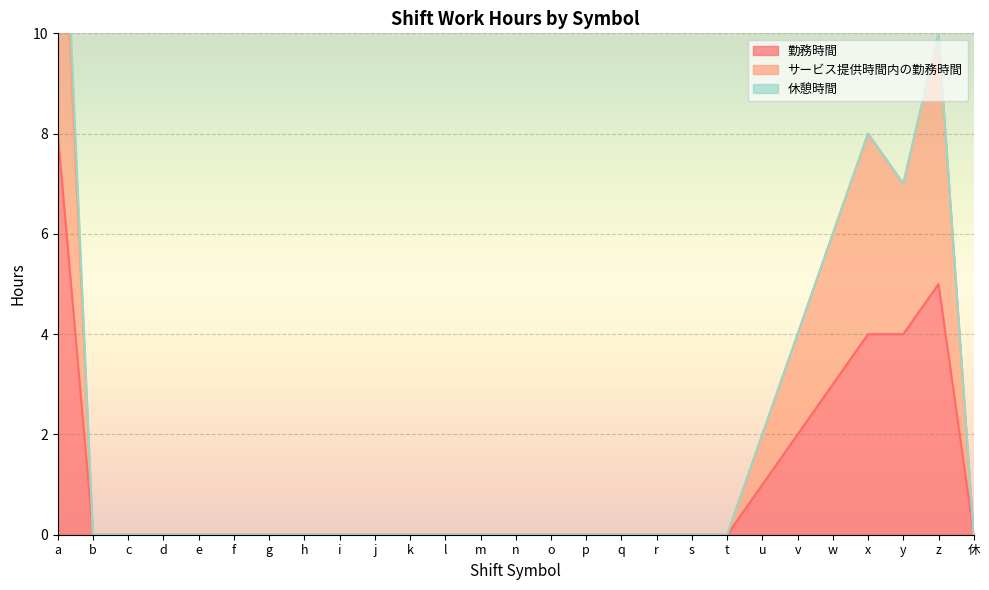

How many values in サービス提供時間内の勤務時間 are above zero?

7